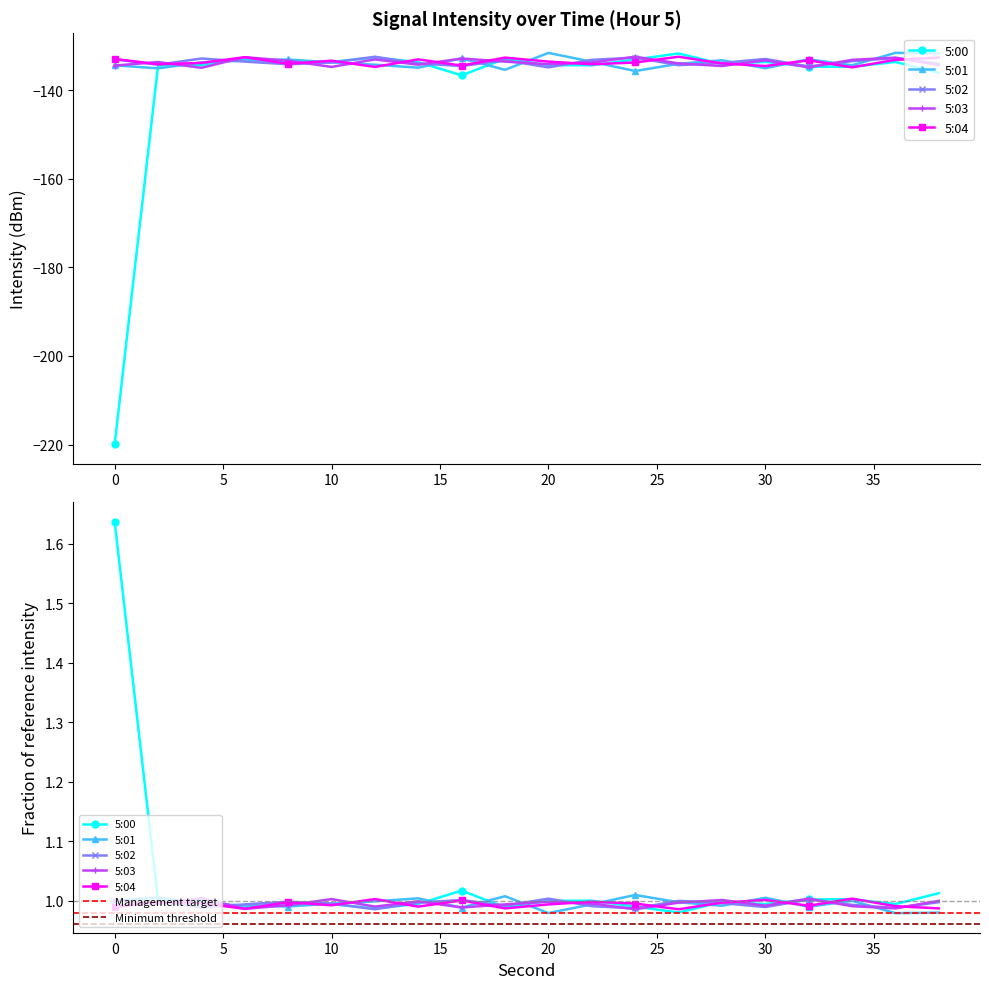

In 5:03, how many points are higher than both neighbors (excluding endpoints)?

7